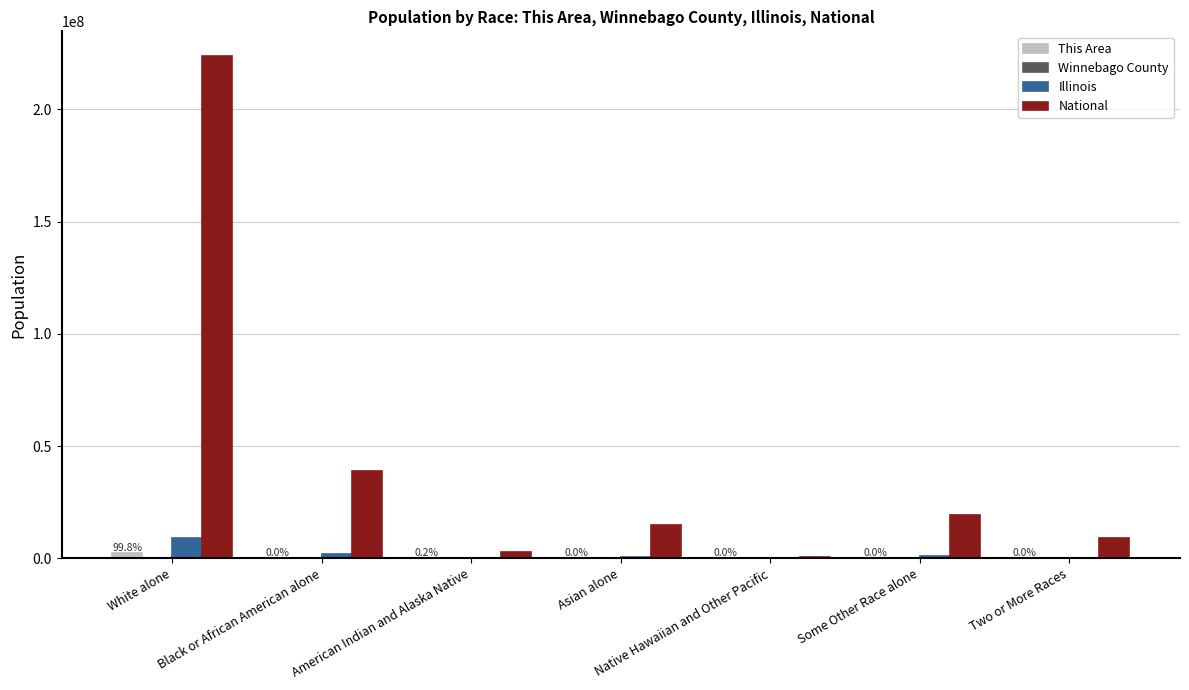

What is the spread (max minus min) of values at American Indian and Alaska Native?

2932205